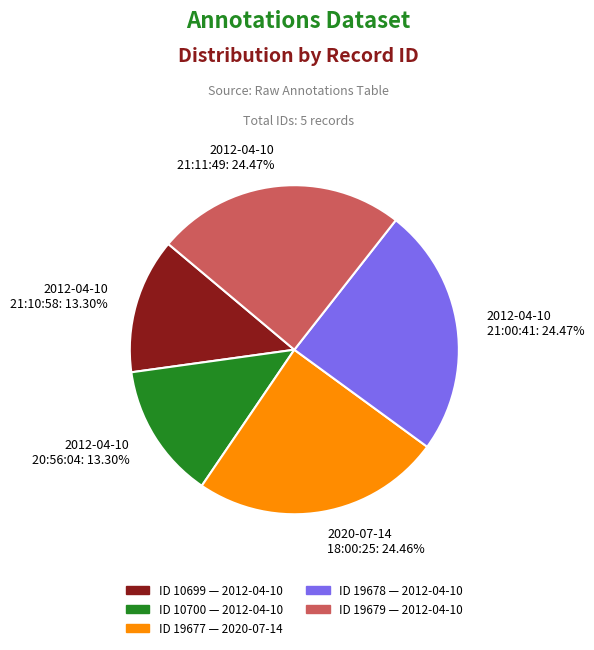

How much of the chart is everything except 2012-04-10 21:10:58?

86.7%